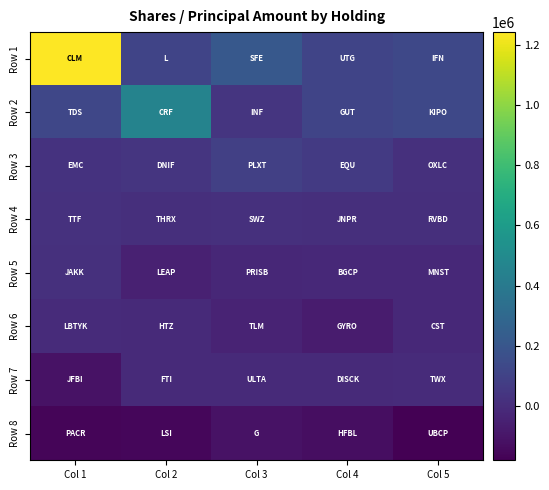

What is the difference between the maximum and minimum values in the Row 8 series?

71585